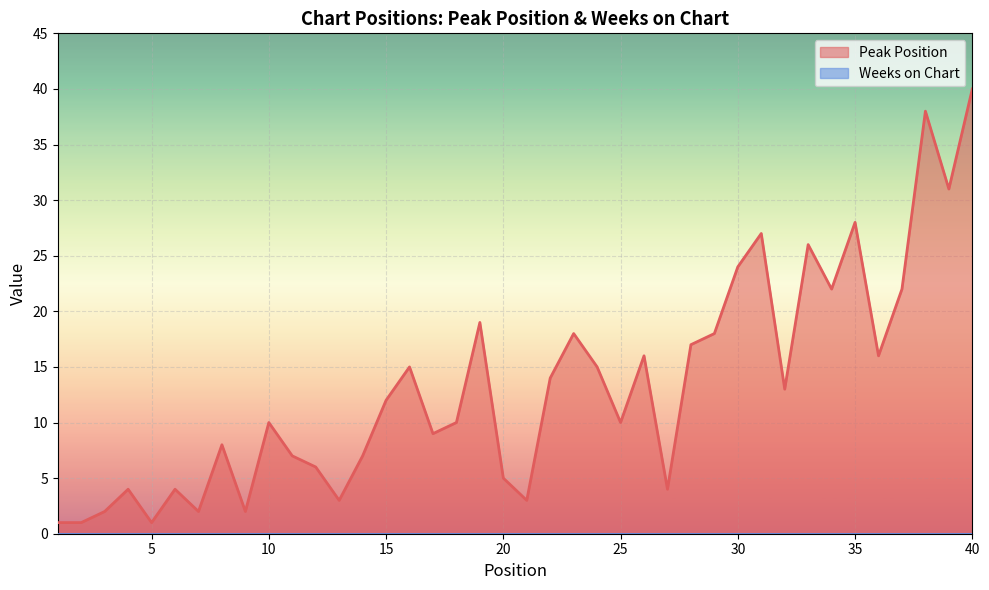

True or false: the data has more than 1 interior local peaks.

True